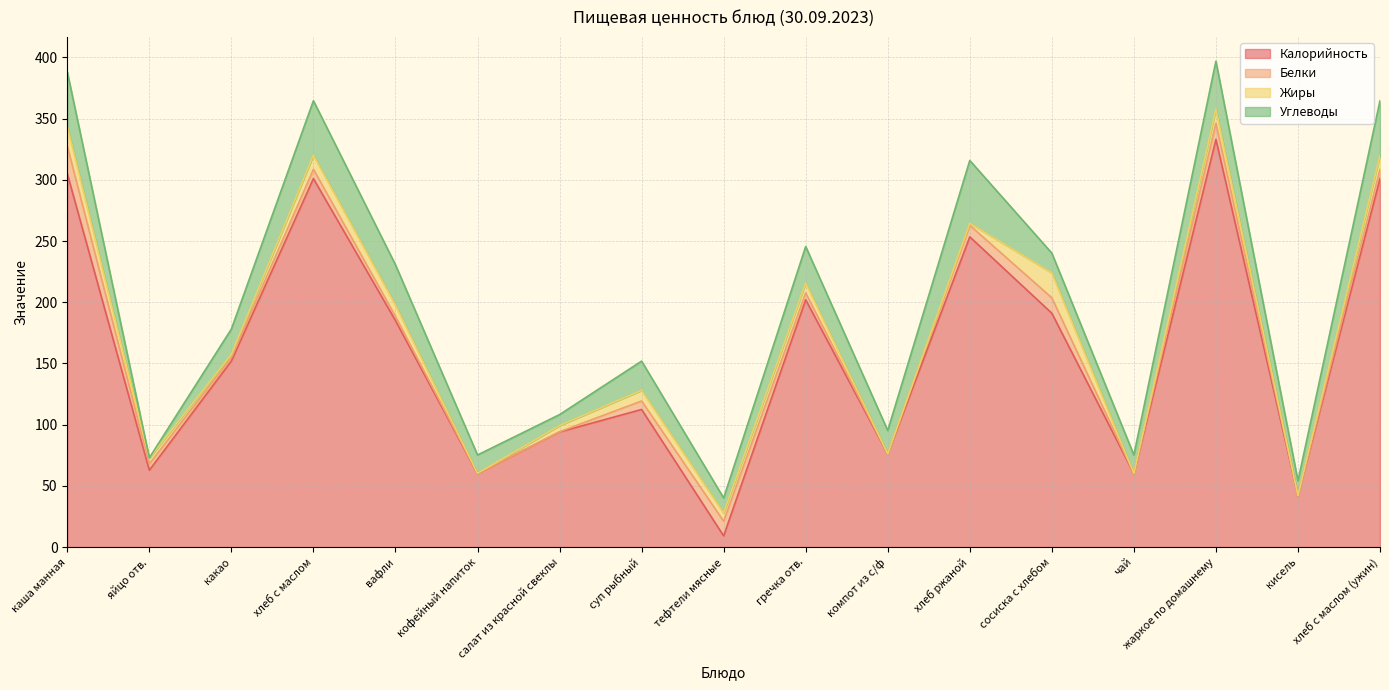

Between which two adjacent categories do Калорийность and Углеводы first intersect?

суп рыбный and тефтели мясные